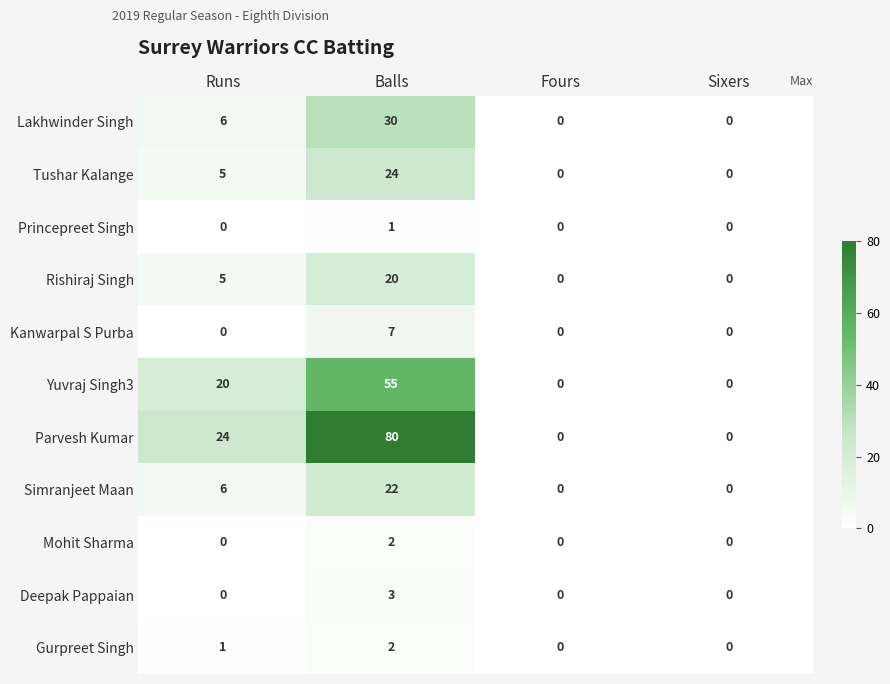

How many values in Simranjeet Maan are above zero?

2